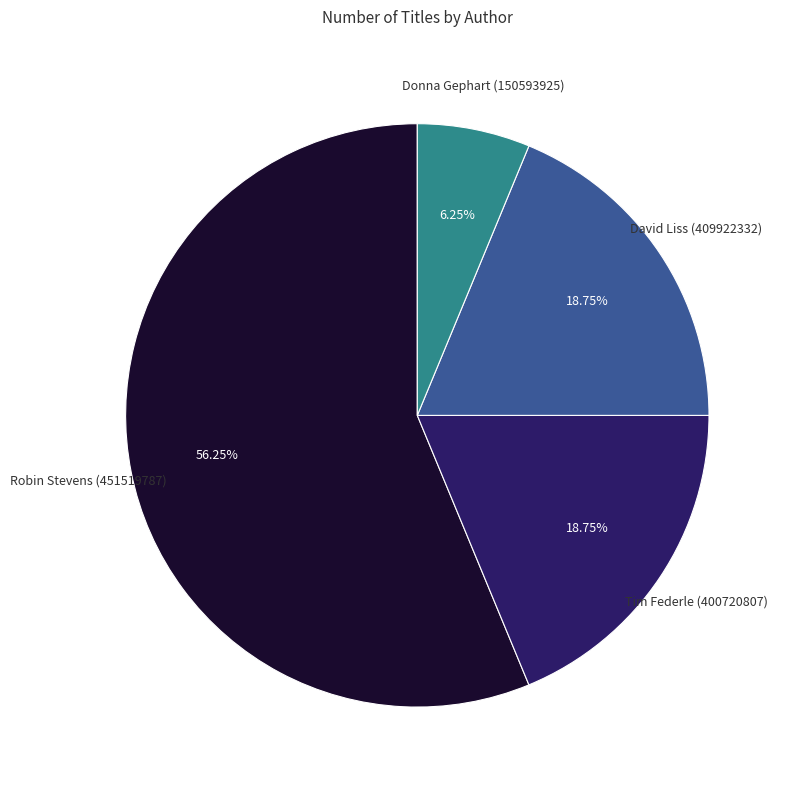

How many slices are in this pie chart?

4